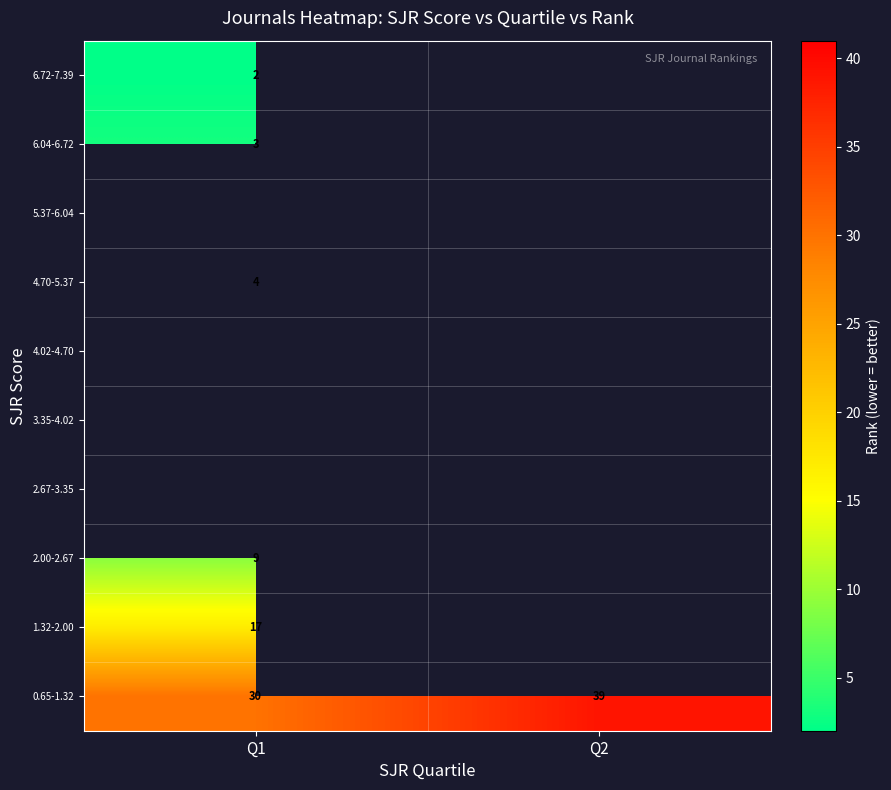

How many categories are shown in the chart?

2